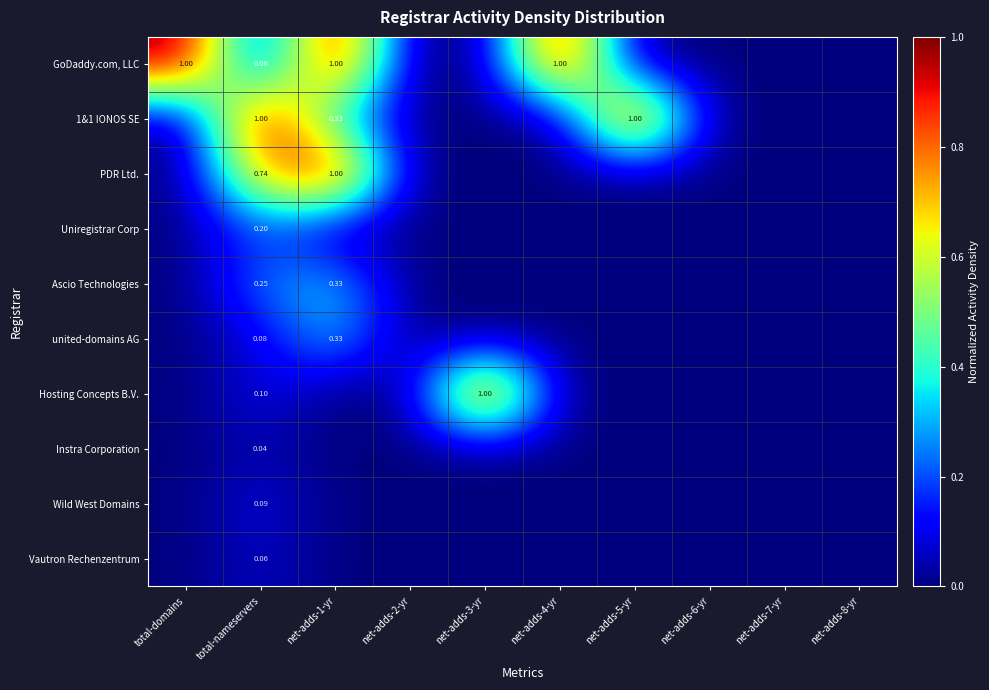

What is the total value across all series at total-nameservers?

2.6